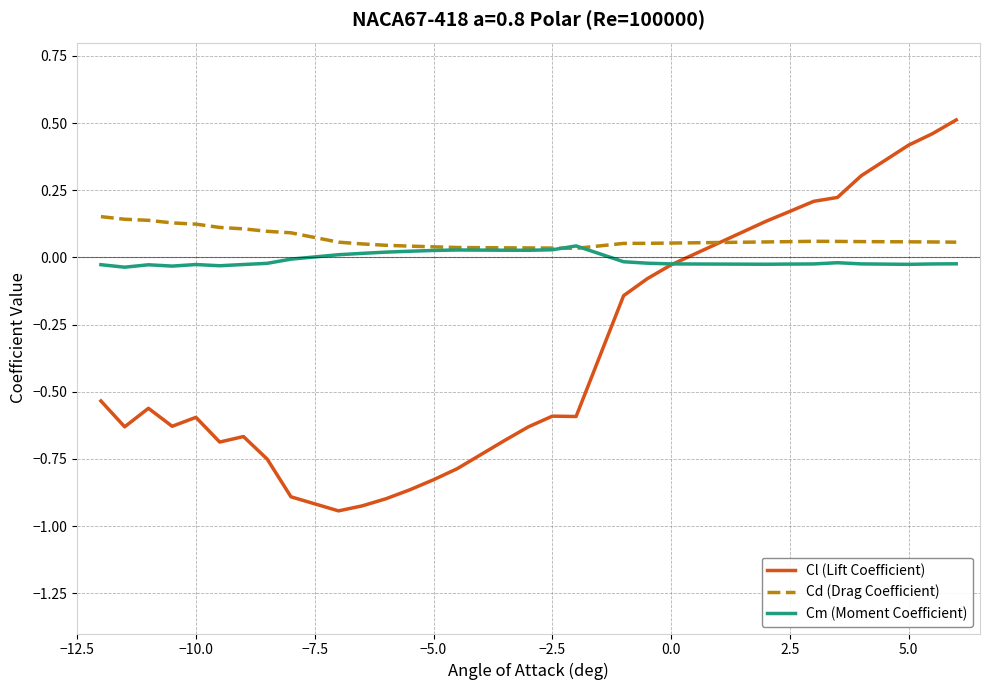

List the series in order of their peak value, highest first.

Cl (Lift Coefficient), Cd (Drag Coefficient), Cm (Moment Coefficient)